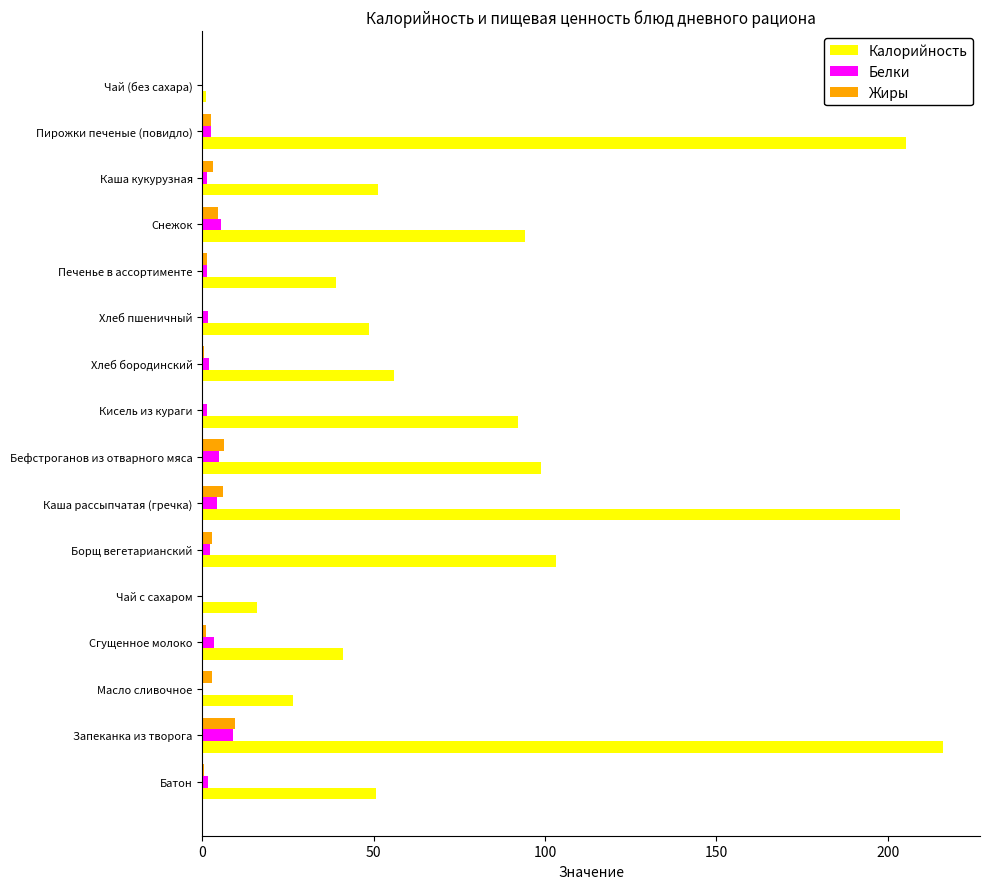

What is the sum of all Калорийность values?

1342.9